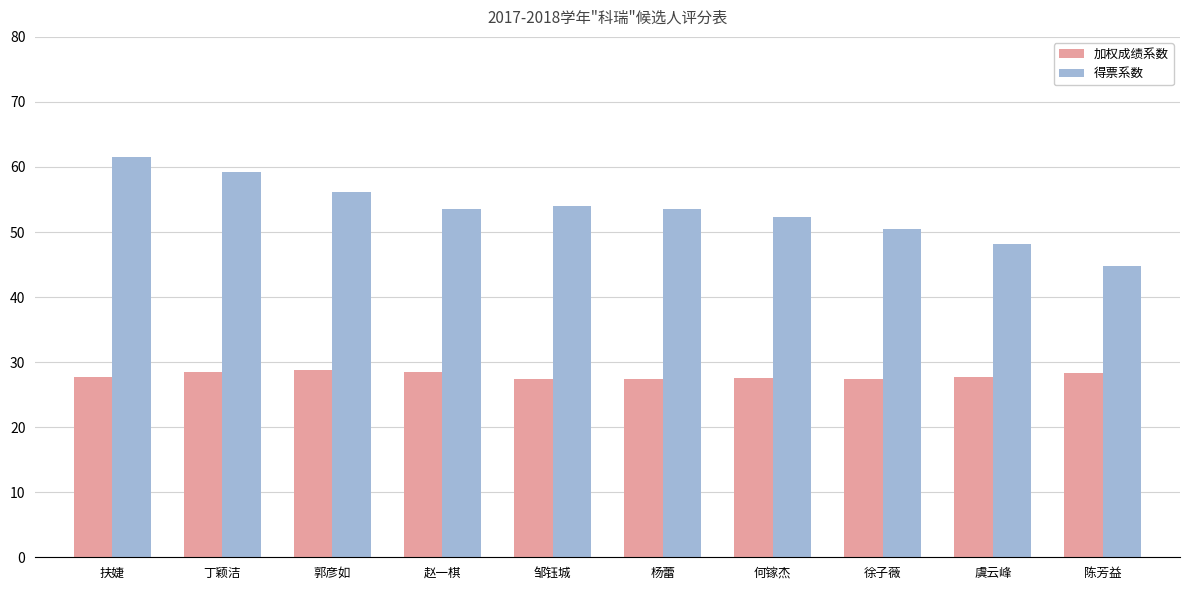

What is the label of the 3rd bar from the right?

徐子薇